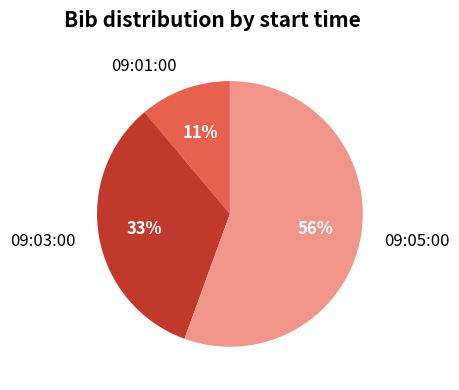

To the nearest percent, what is the combined percentage of 09:01:00 and 09:05:00?

67%